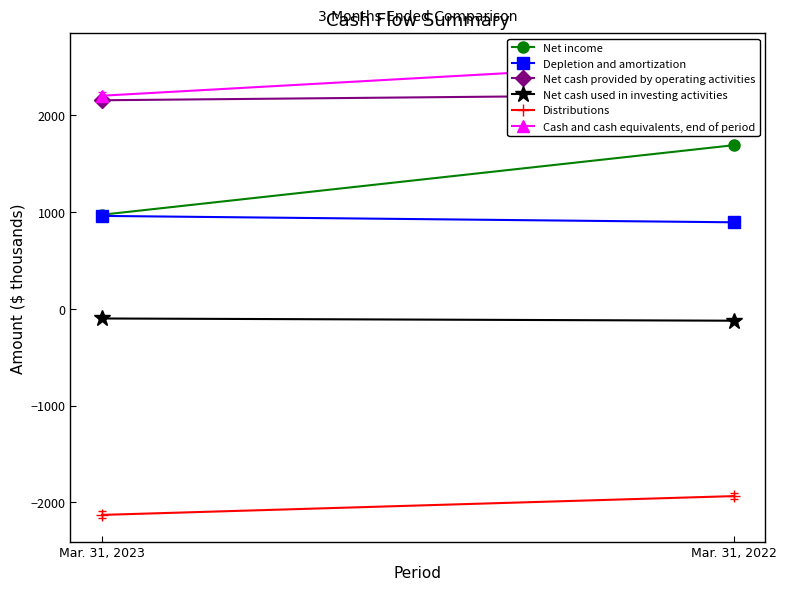

True or false: Depletion and amortization has a value of 958 at Mar. 31, 2023.

True